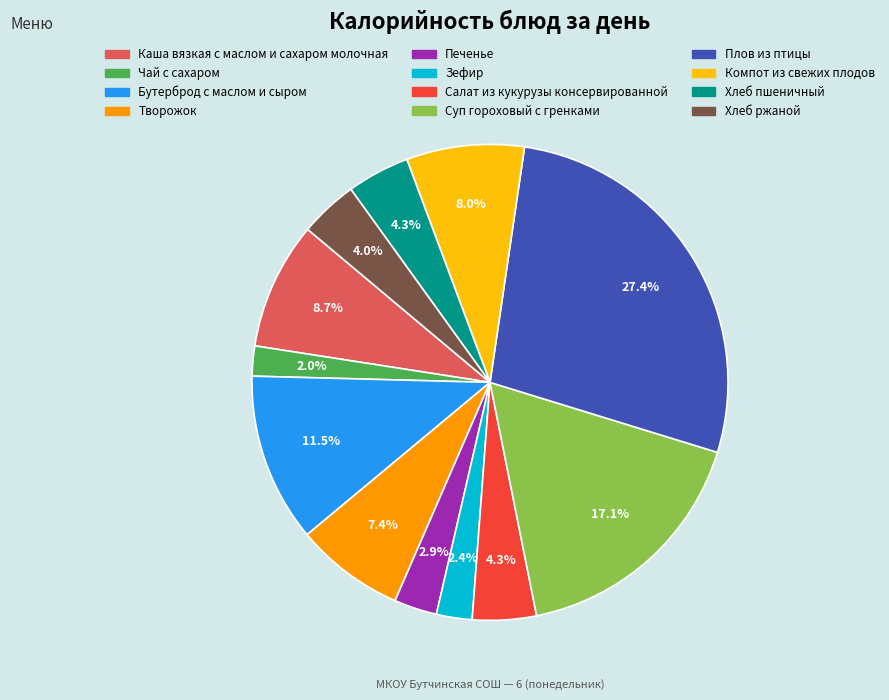

What portion of the pie excludes Печенье?

97.1%